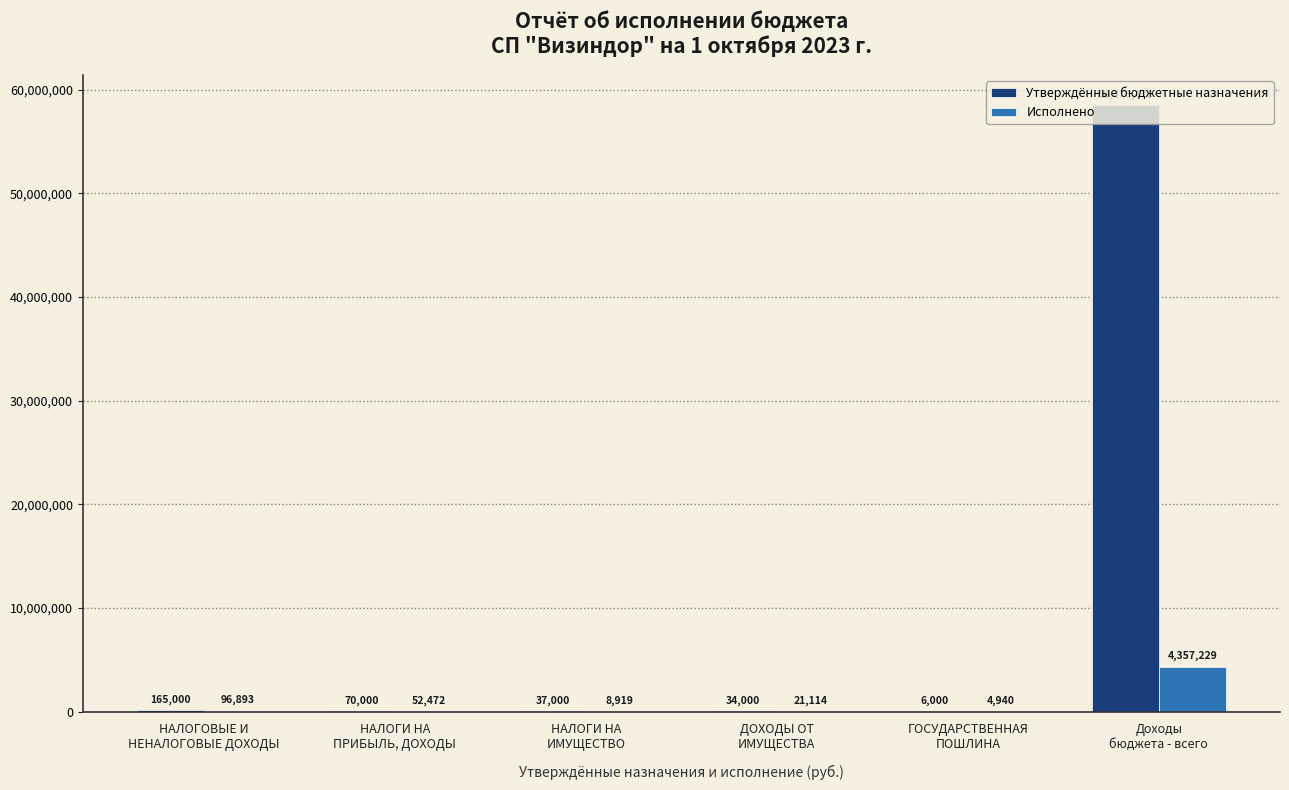

What are all the series names shown in the legend?

Утверждённые бюджетные назначения, Исполнено